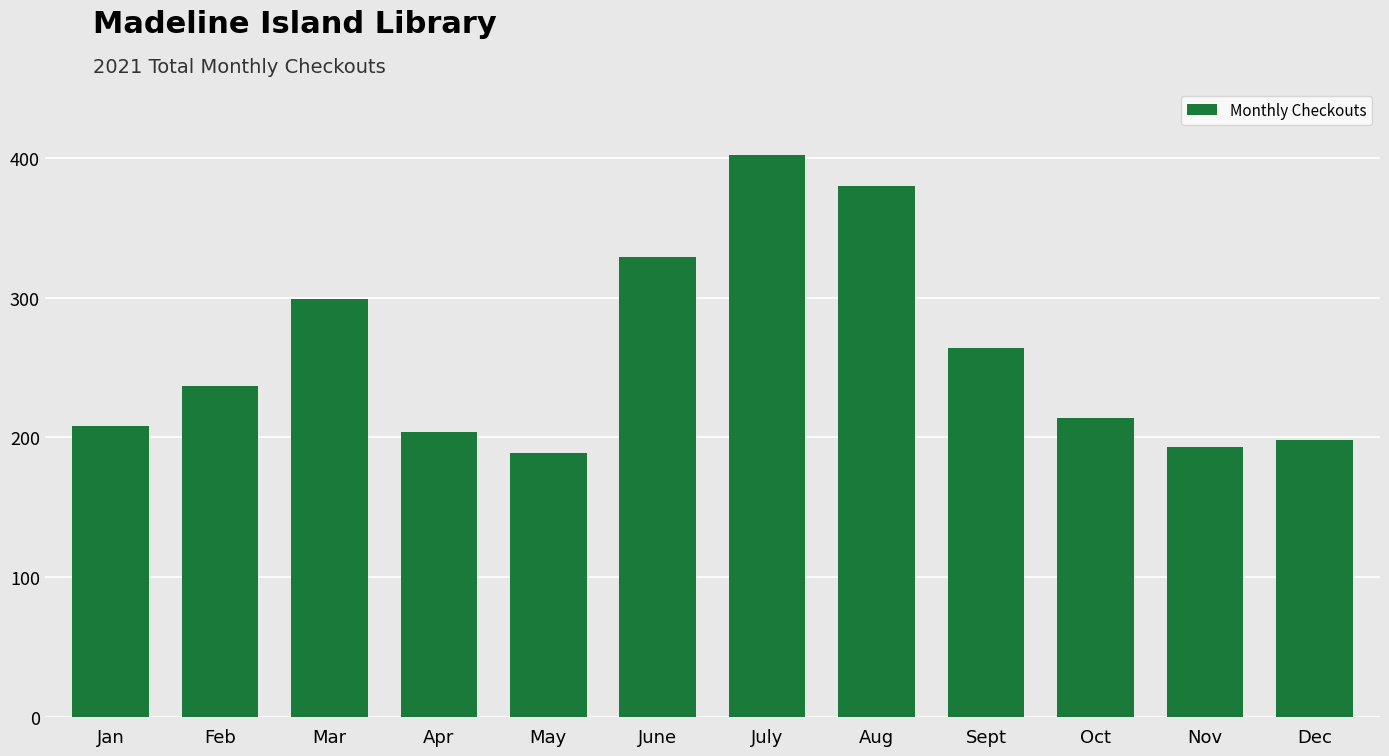

Reading right to left, list all the values displayed in this chart.

198	193	214	264	380	402	329	189	204	299	237	208